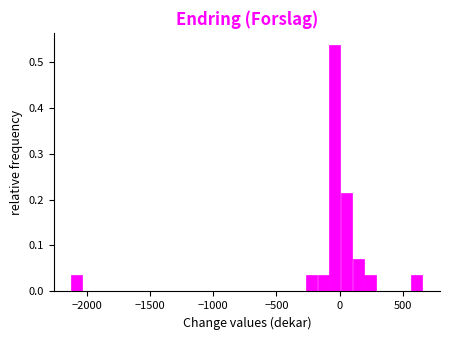

Read against the x-axis, roughly where is the centre of the tallest bar?

-50